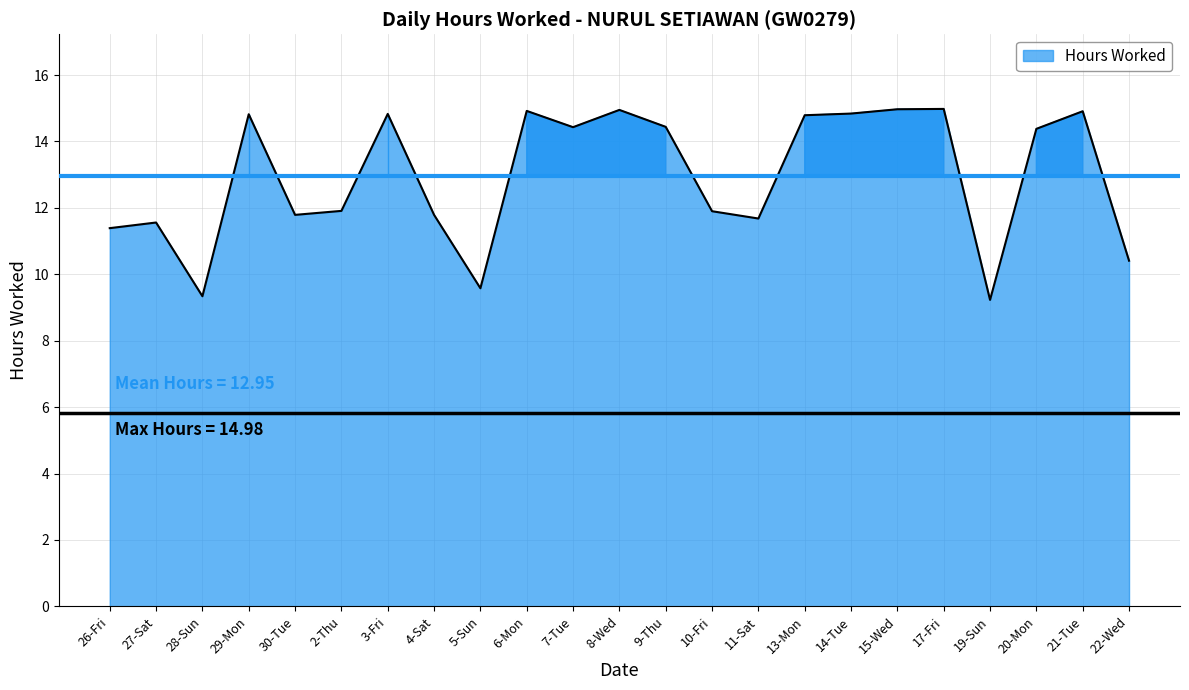

How many lines are shown in the chart?

1